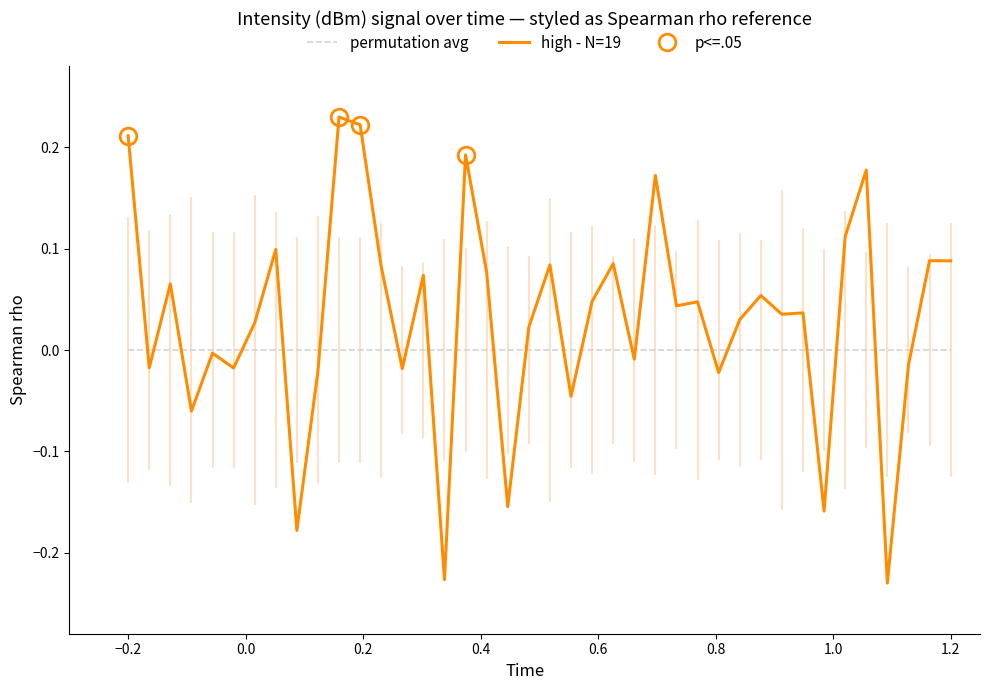

What is the spread (max minus min) of values at 1.2?

0.1